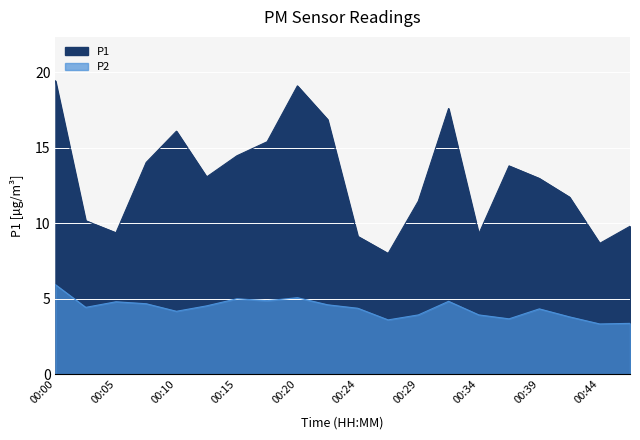

What is the value of the P2 point at the 14th from the left?

4.8